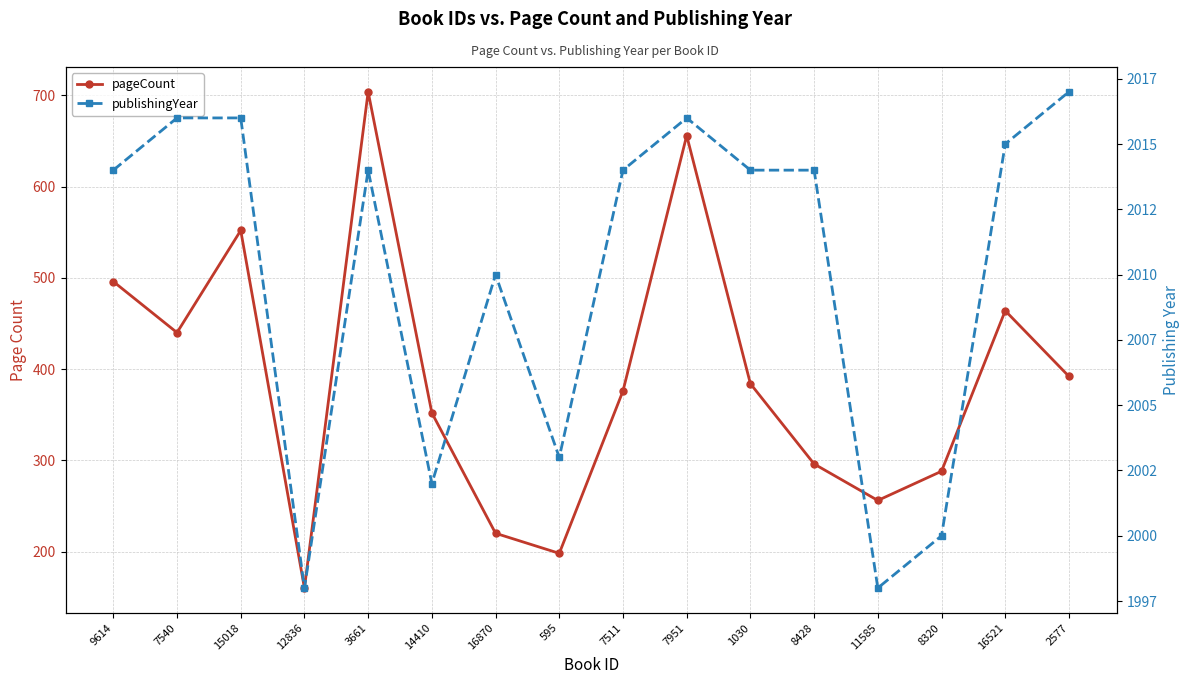

True or false: publishingYear and pageCount cross at least once.

False